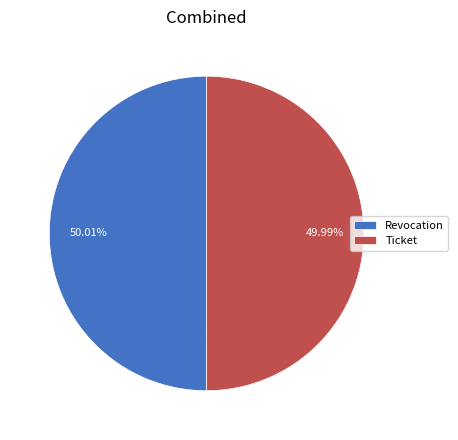

Combined, do Ticket and Revocation account for over 50%?

Yes